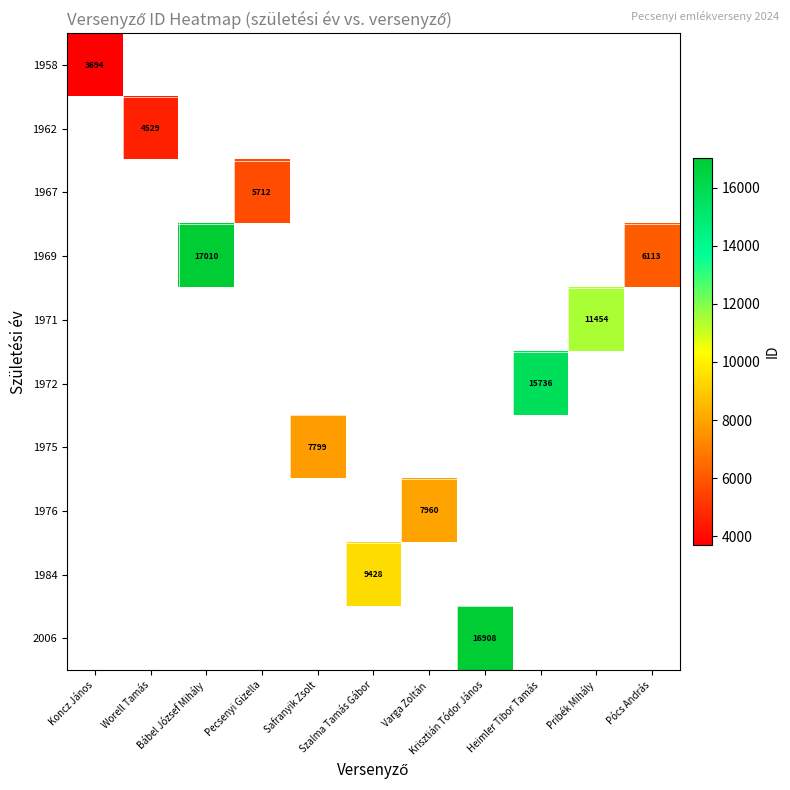

What is the minimum value shown in the chart?

3694.0